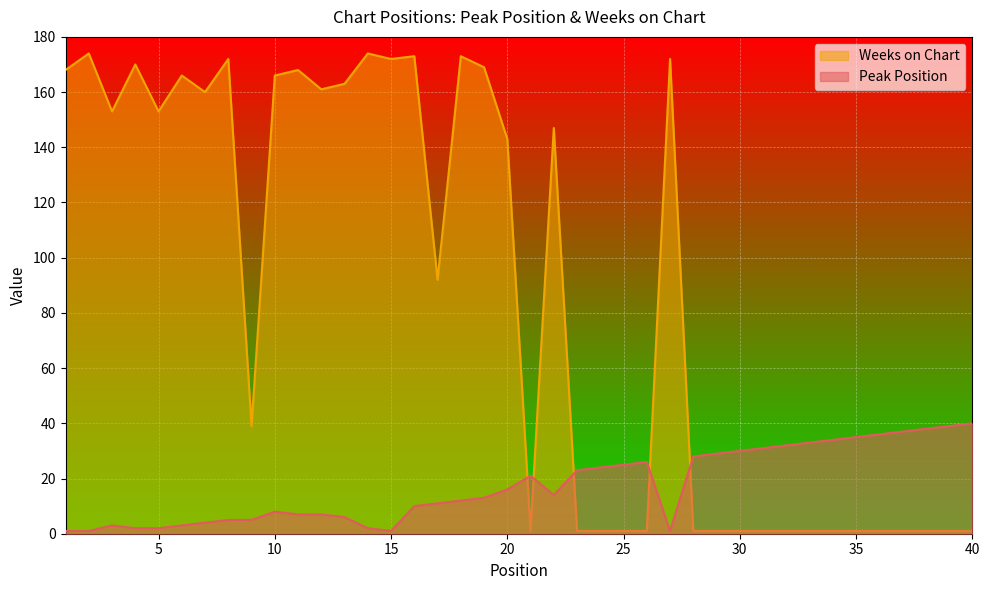

Which series has the largest range (max minus min)?

Weeks on Chart